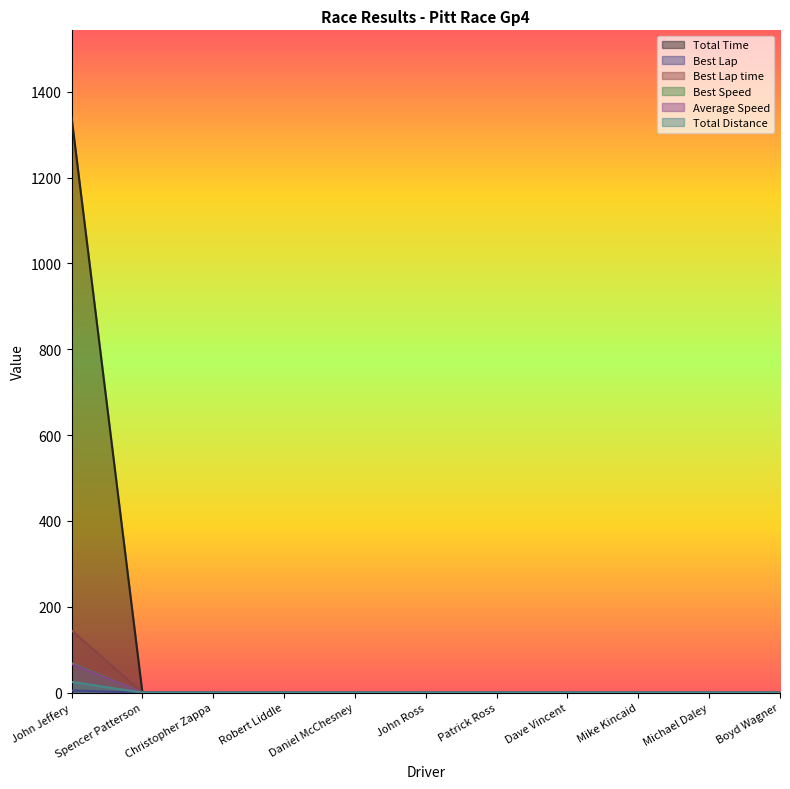

Reading left to right, list all the values displayed in this chart.

Total Time: 1341.0	0.0	0.0	0.0	0.0	0.0	0.0	0.0	0.0	0.0	0.0
Best Lap: 5.0	0.0	0.0	0.0	0.0	0.0	0.0	0.0	0.0	0.0	0.0
Best Lap time: 145.1	0.0	0.0	0.0	0.0	0.0	0.0	0.0	0.0	0.0	0.0
Best Speed: 69.0	0.0	0.0	0.0	0.0	0.0	0.0	0.0	0.0	0.0	0.0
Average Speed: 67.2	0.0	0.0	0.0	0.0	0.0	0.0	0.0	0.0	0.0	0.0
Total Distance: 25.0	0.0	0.0	0.0	0.0	0.0	0.0	0.0	0.0	0.0	0.0